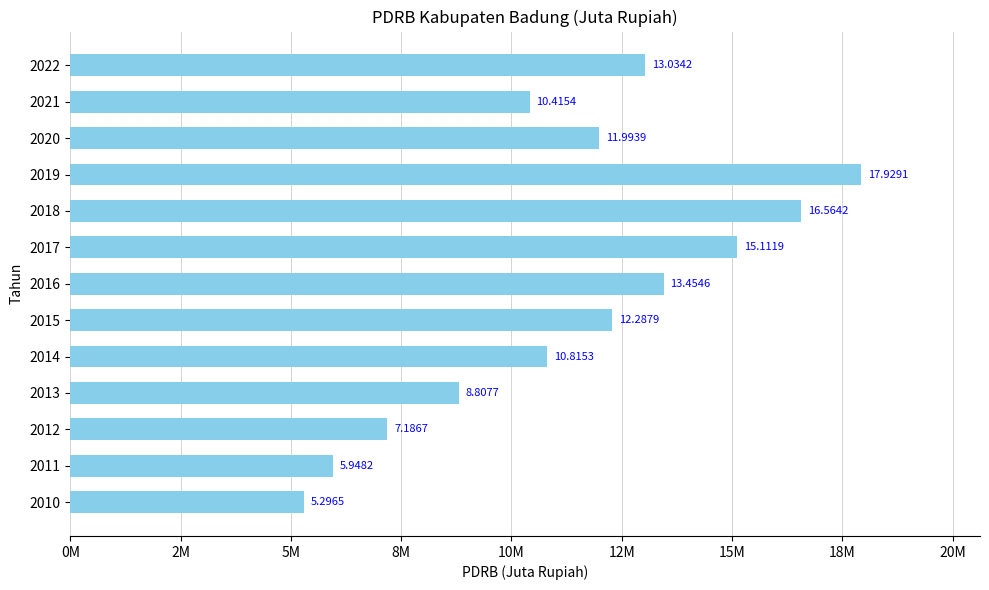

What is the difference between the maximum and minimum values?

12632594.9